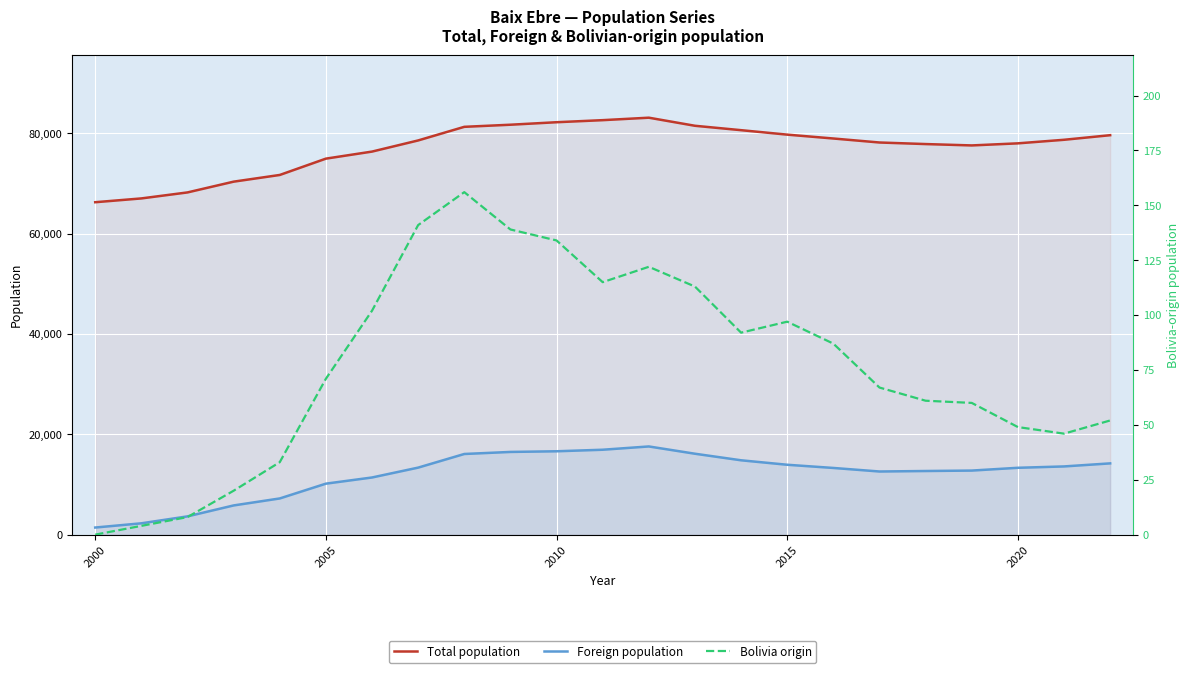

How many lines are shown in the chart?

3